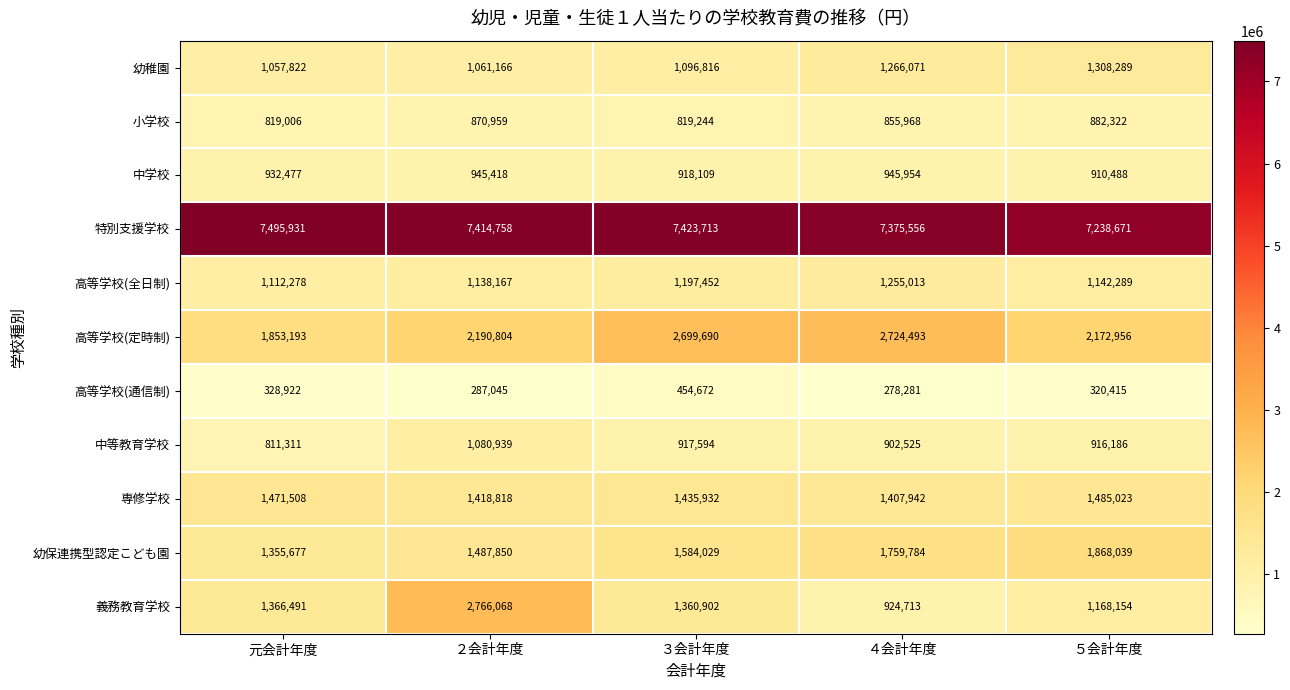

What is the lowest value of the 高等学校(全日制) series?

1112278